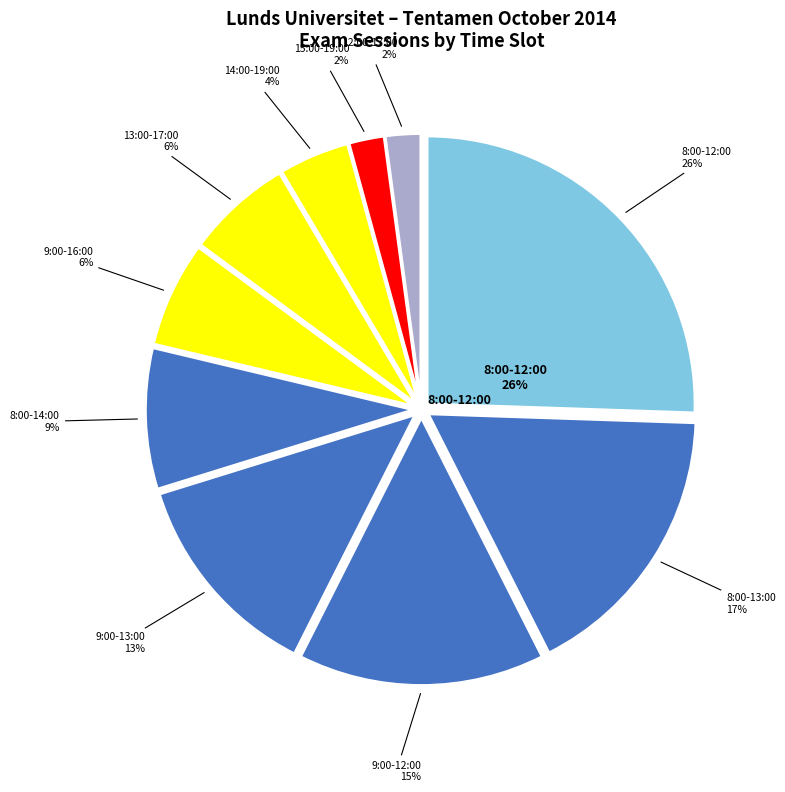

How many segments does this pie chart have?

10